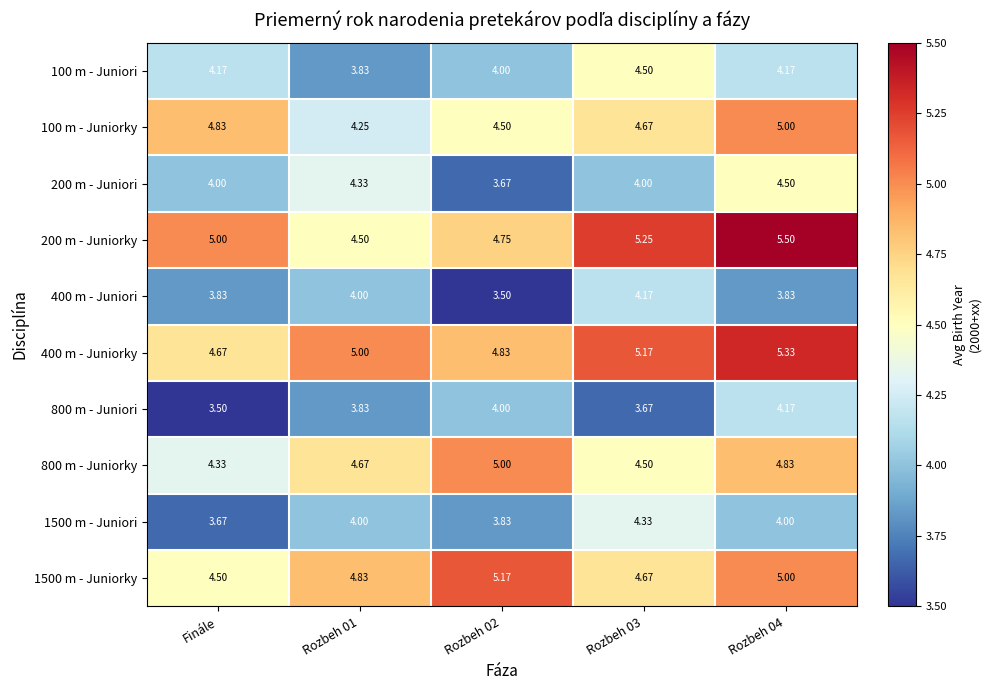

Is the value of 1500 m - Juniorky at Rozbeh 04 greater than the value of 1500 m - Juniori at Rozbeh 01?

Yes